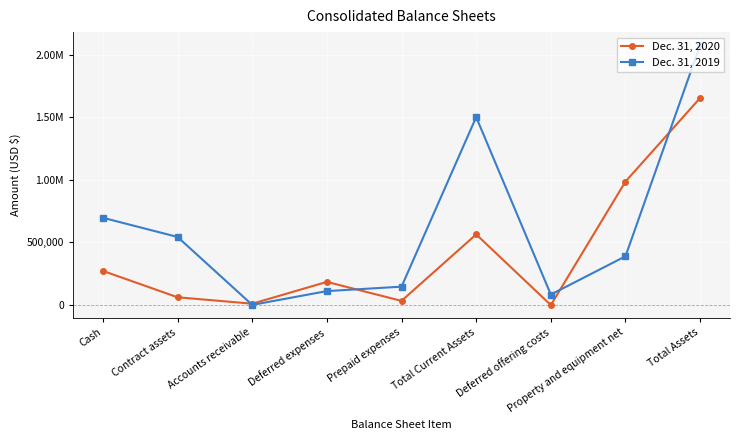

What are all the series names shown in the legend?

Dec. 31, 2020, Dec. 31, 2019